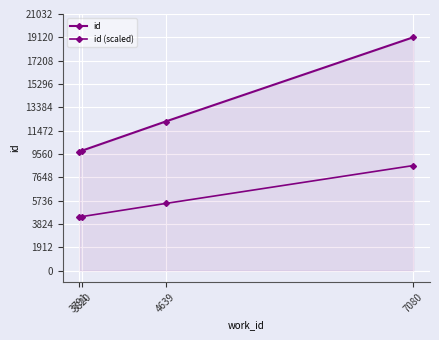

Does the chart have visible grid lines?

Yes